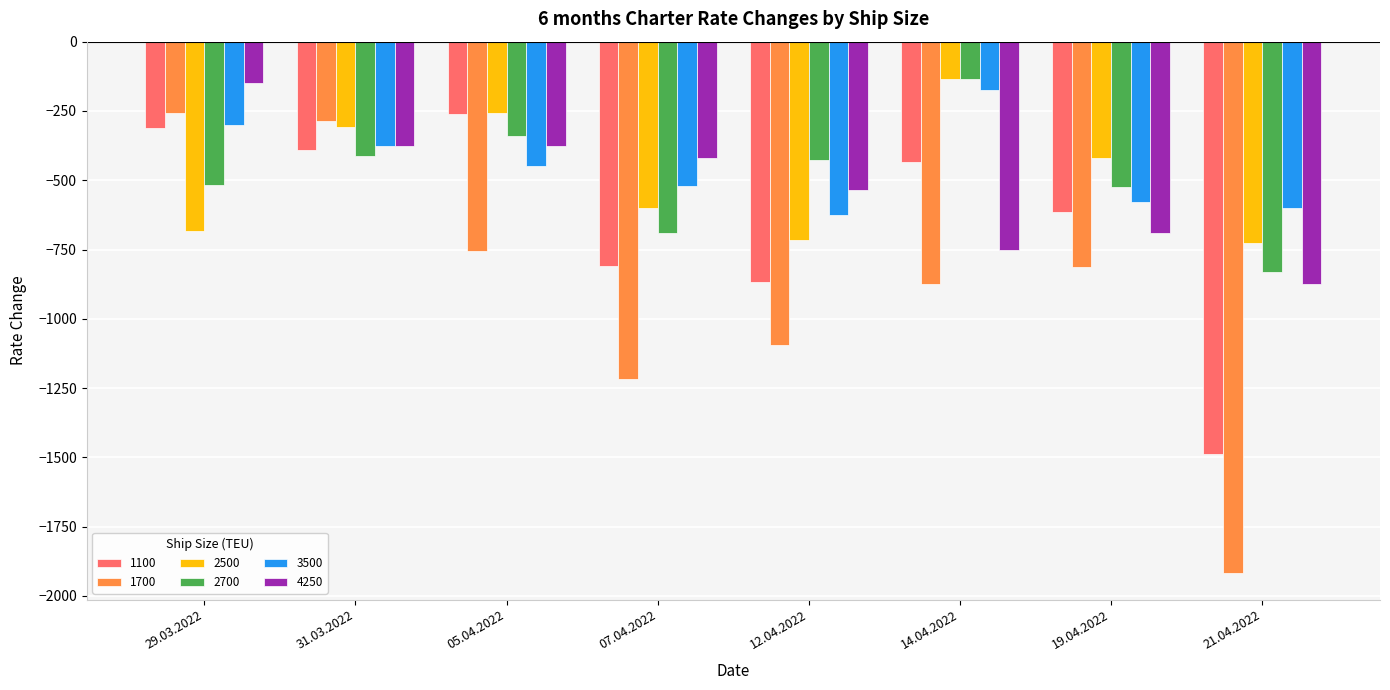

Where is 3500 nearest to the value -400?

31.03.2022